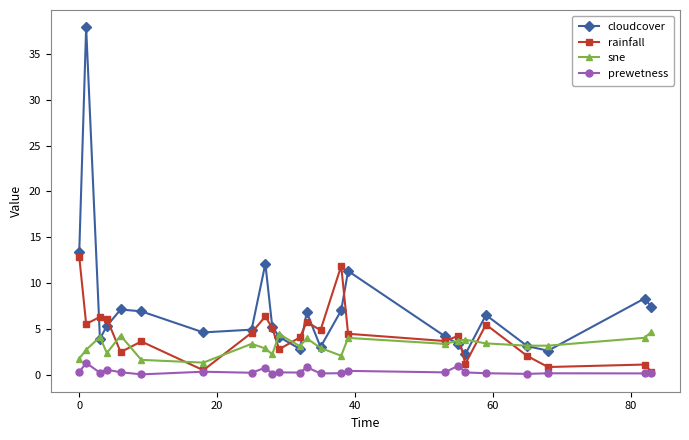

True or false: sne and prewetness intersect in this chart.

False